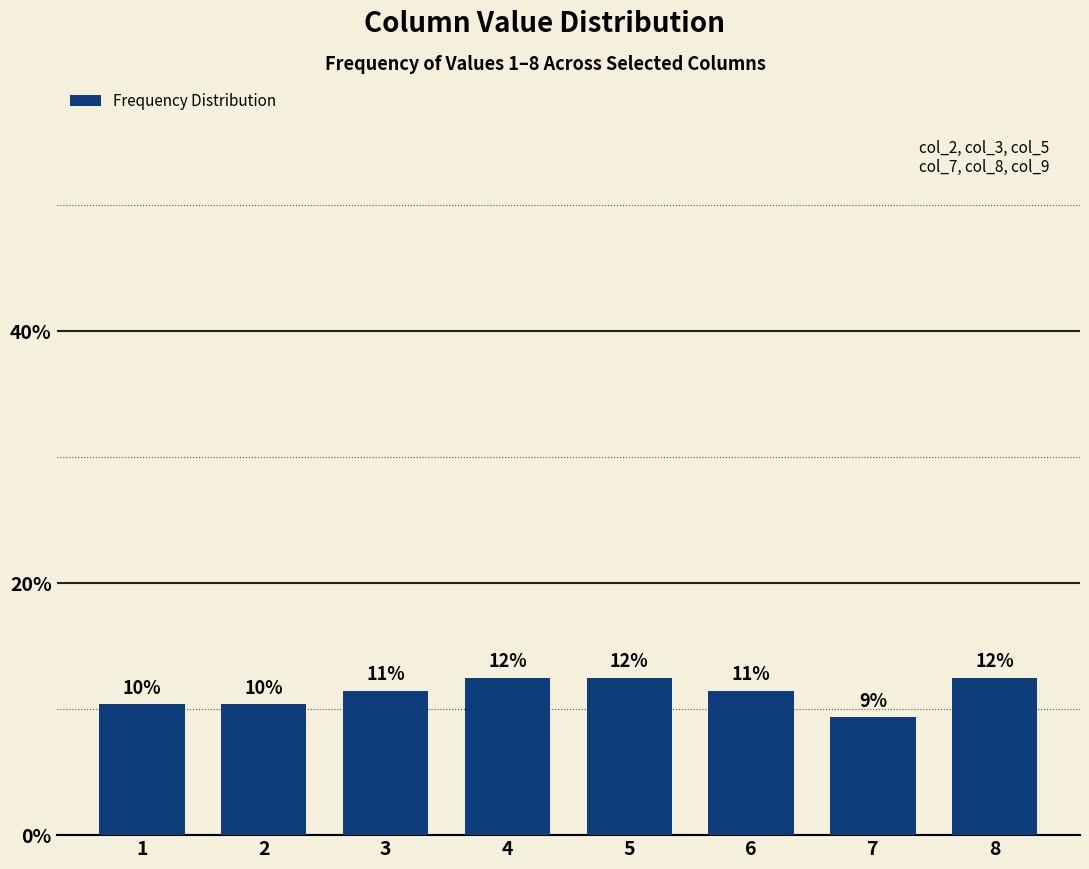

Reading right to left, transcribe all the data shown in this chart.

12.5	9.4	11.5	12.5	12.5	11.5	10.4	10.4